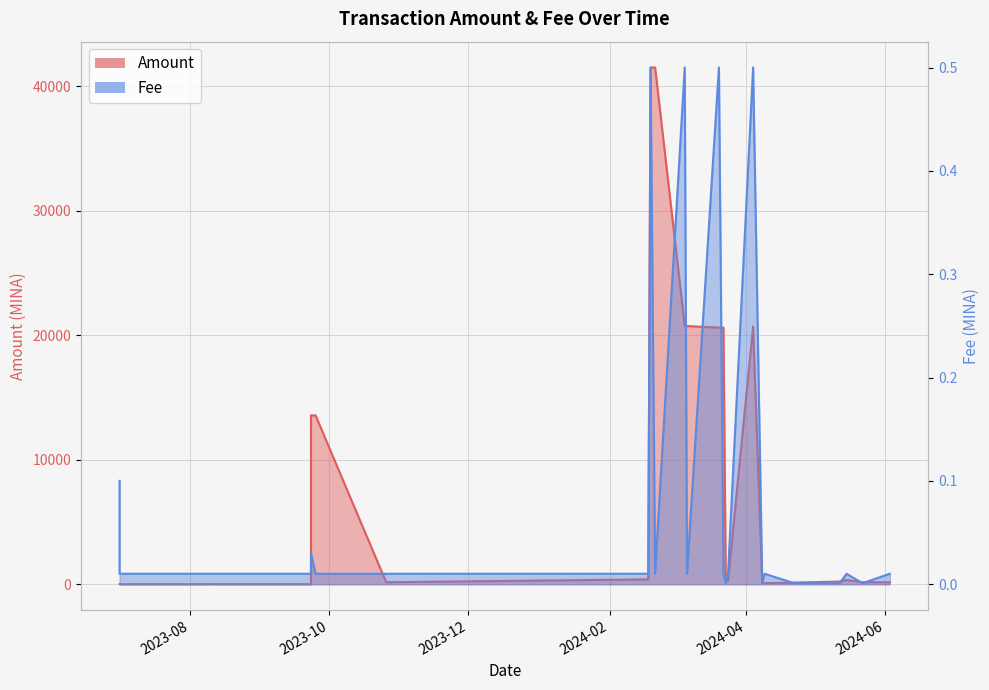

Reading left to right, transcribe all the data shown in this chart.

Amount: 9.5	0.0	0.0	8.5	0.1	0.1	0.0	13557.4	13557.5	158.7	158.7	387.7	387.7	41487.4	41487.4	20730.1	20730.1	20599.3	20599.3	271.6	271.6	20700.0	85.7	85.6	130.4	213.1	343.0	158.8	158.7
Fee: 0.1	0.0	0.0	0.0	0.0	0.0	0.0	0.0	0.0	0.0	0.0	0.0	0.0	0.5	0.0	0.5	0.0	0.5	0.0	0.0	0.0	0.5	0.0	0.0	0.0	0.0	0.0	0.0	0.0